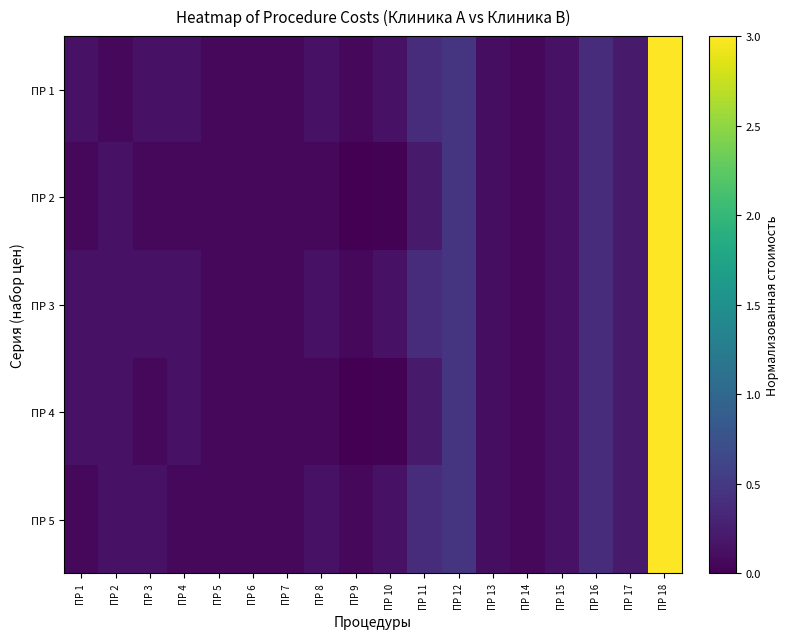

What is the total value across all series at ПР 13?

0.6